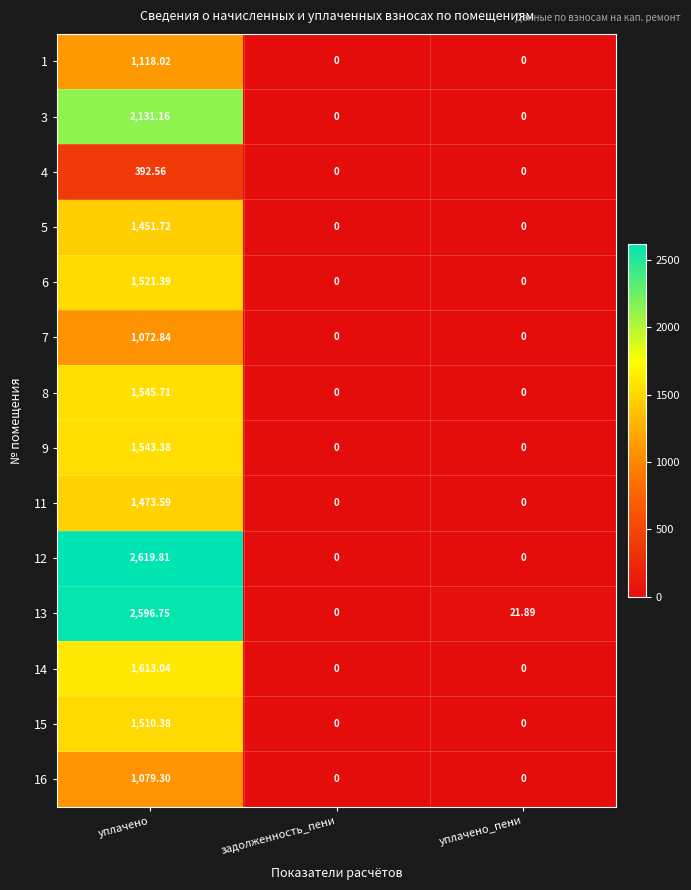

Which category has the highest value in the 13 series?

уплачено